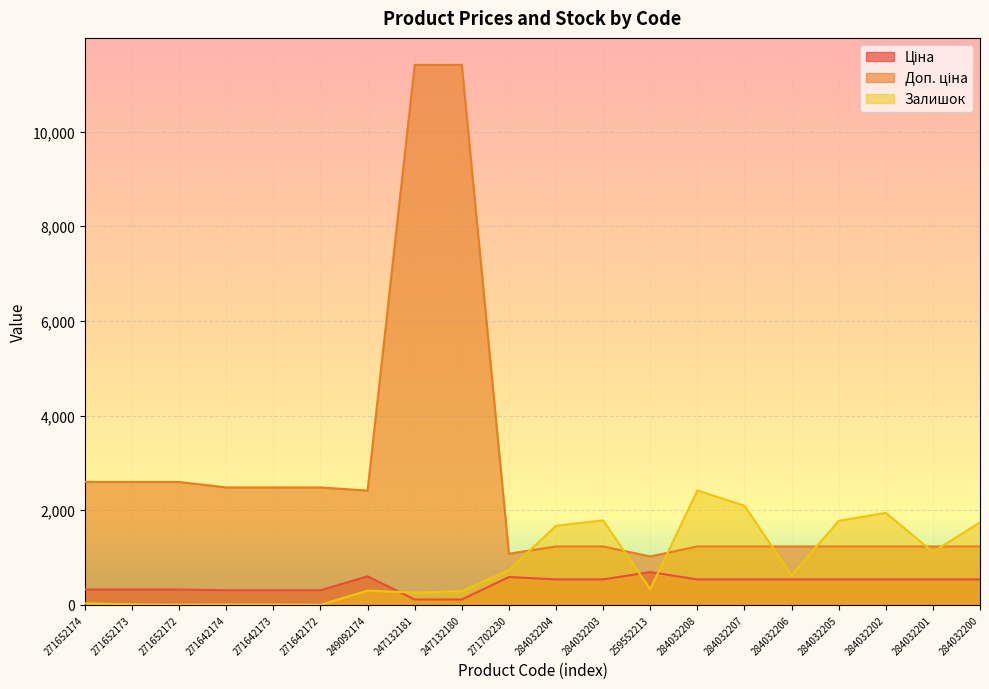

Read the Залишок value at 271702230.

736.0